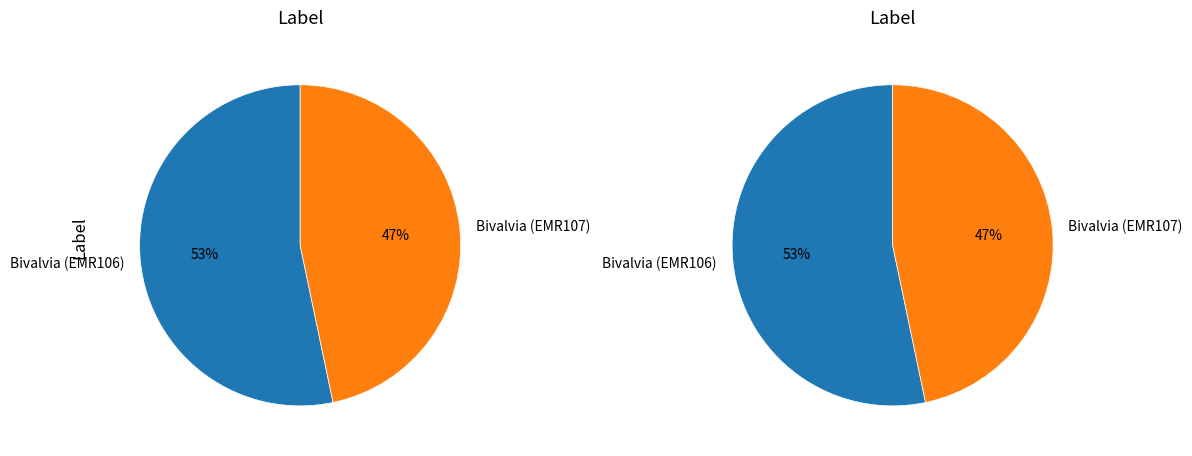

Which category has the smallest portion of the pie?

Bivalvia (EMR107)